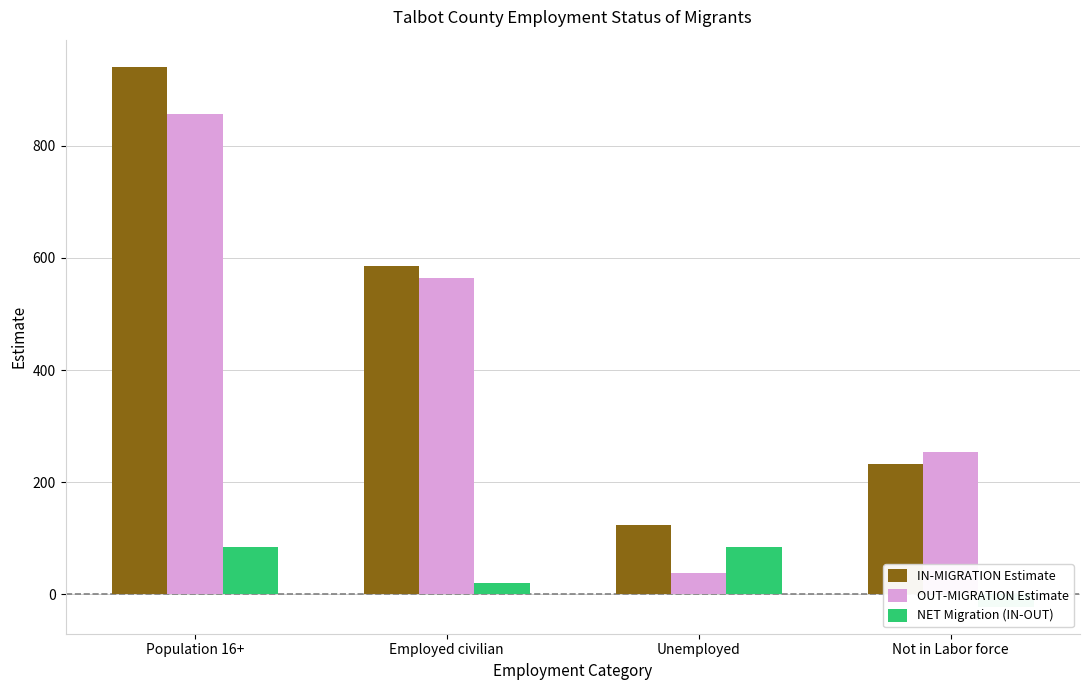

Rank the series at Population 16+ from highest to lowest value.

IN-MIGRATION Estimate, OUT-MIGRATION Estimate, NET Migration (IN-OUT)